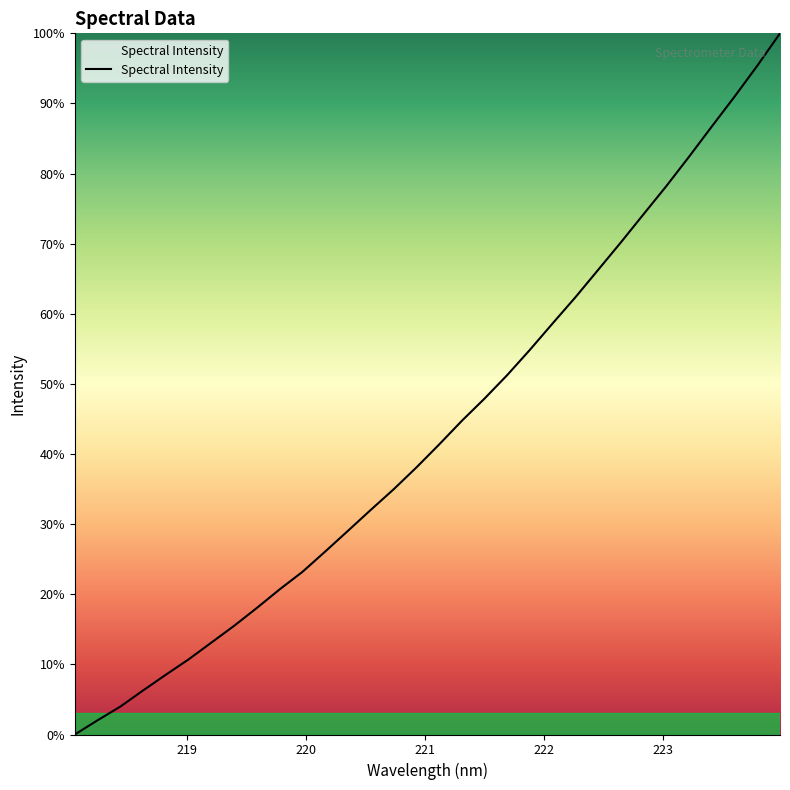

Is this an area chart (filled region under the line)?

Yes